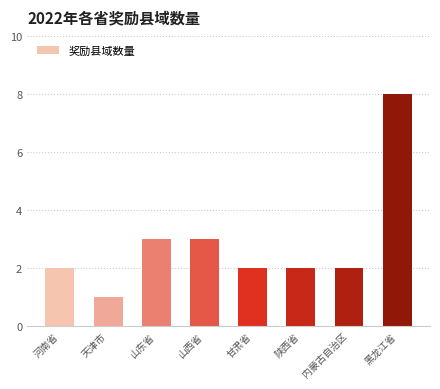

Does the chart contain stacked bars?

No